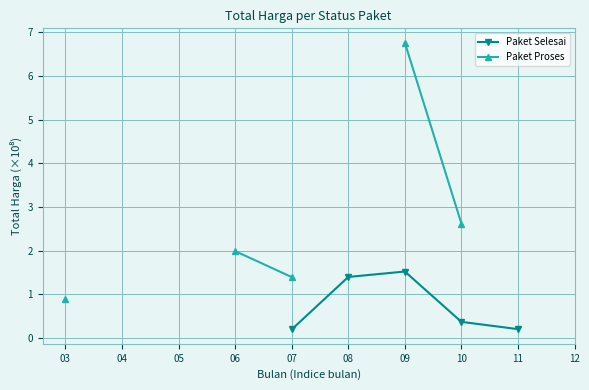

Which series has the widest spread of values?

Paket Proses